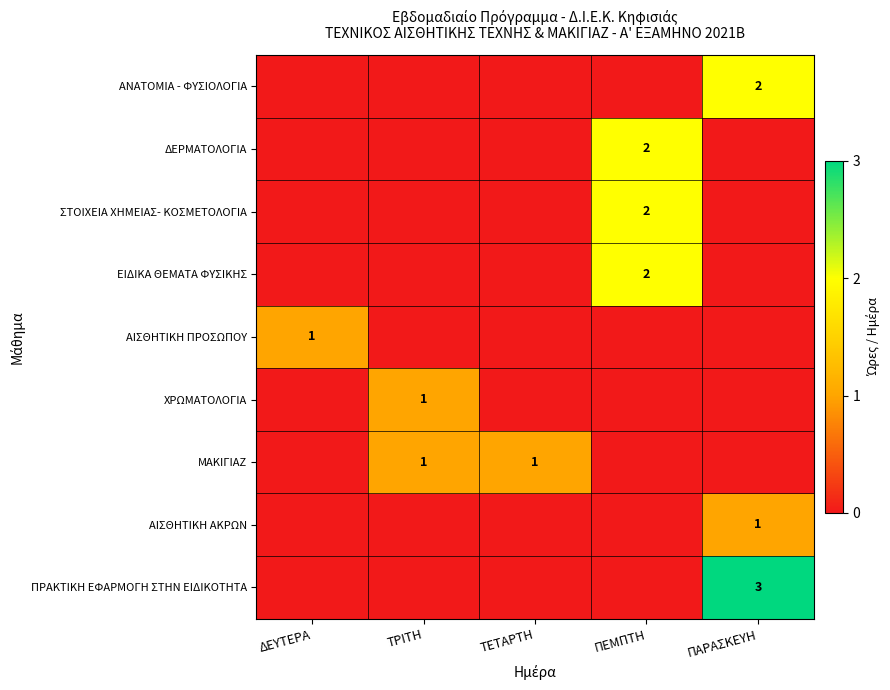

List the series in order of their peak value, highest first.

ΠΡΑΚΤΙΚΗ ΕΦΑΡΜΟΓΗ ΣΤΗΝ ΕΙΔΙΚΟΤΗΤΑ, ΑΝΑΤΟΜΙΑ - ΦΥΣΙΟΛΟΓΙΑ, ΔΕΡΜΑΤΟΛΟΓΙΑ, ΣΤΟΙΧΕΙΑ ΧΗΜΕΙΑΣ- ΚΟΣΜΕΤΟΛΟΓΙΑ, ΕΙΔΙΚΑ ΘΕΜΑΤΑ ΦΥΣΙΚΗΣ, ΑΙΣΘΗΤΙΚΗ ΠΡΟΣΩΠΟΥ, ΧΡΩΜΑΤΟΛΟΓΙΑ, ΜΑΚΙΓΙΑΖ, ΑΙΣΘΗΤΙΚΗ ΑΚΡΩΝ